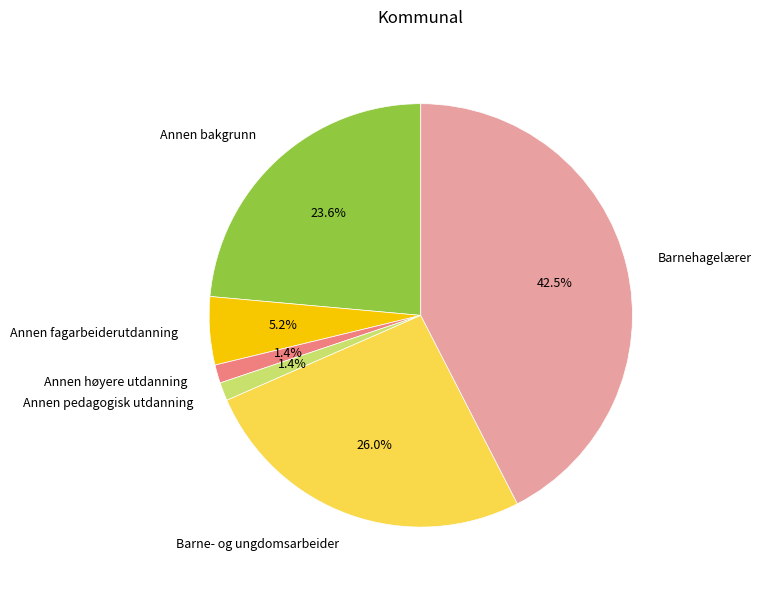

To the nearest percent, what is the average slice percentage?

17%